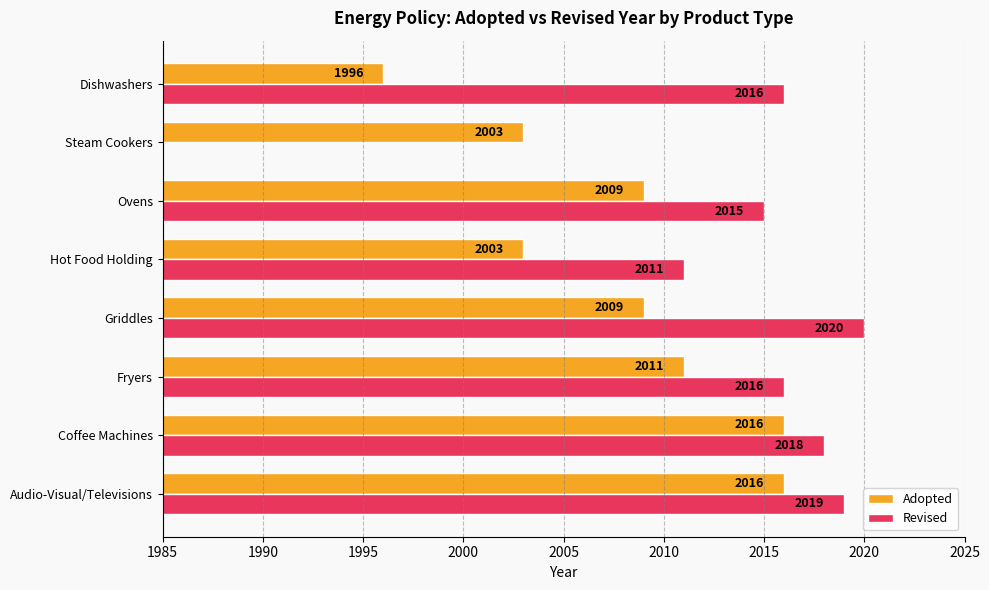

What position from the left is Audio-Visual/Televisions?

1